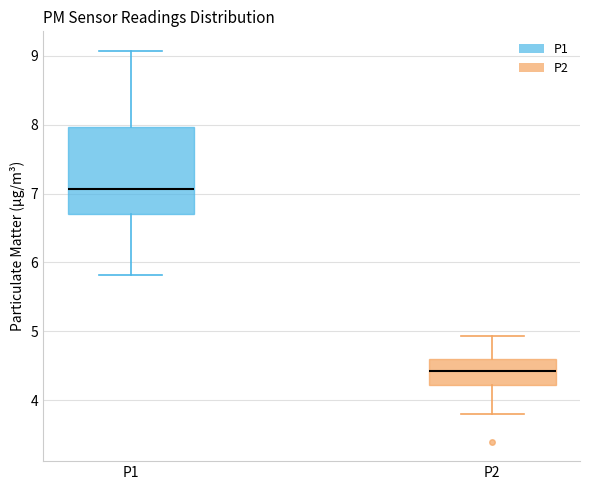

Reading left to right, transcribe this box plot: for each box, give where its median line is, the range the box spans, and where its two whiskers end, as read against the y-axis. The values are not printed on the chart, so give them approximately, as read against the axis.

P1: median 7.1, box 6.7 to 8.0, whiskers 5.8 to 9.1
P2: median 4.4, box 4.2 to 4.6, whiskers 3.8 to 4.9